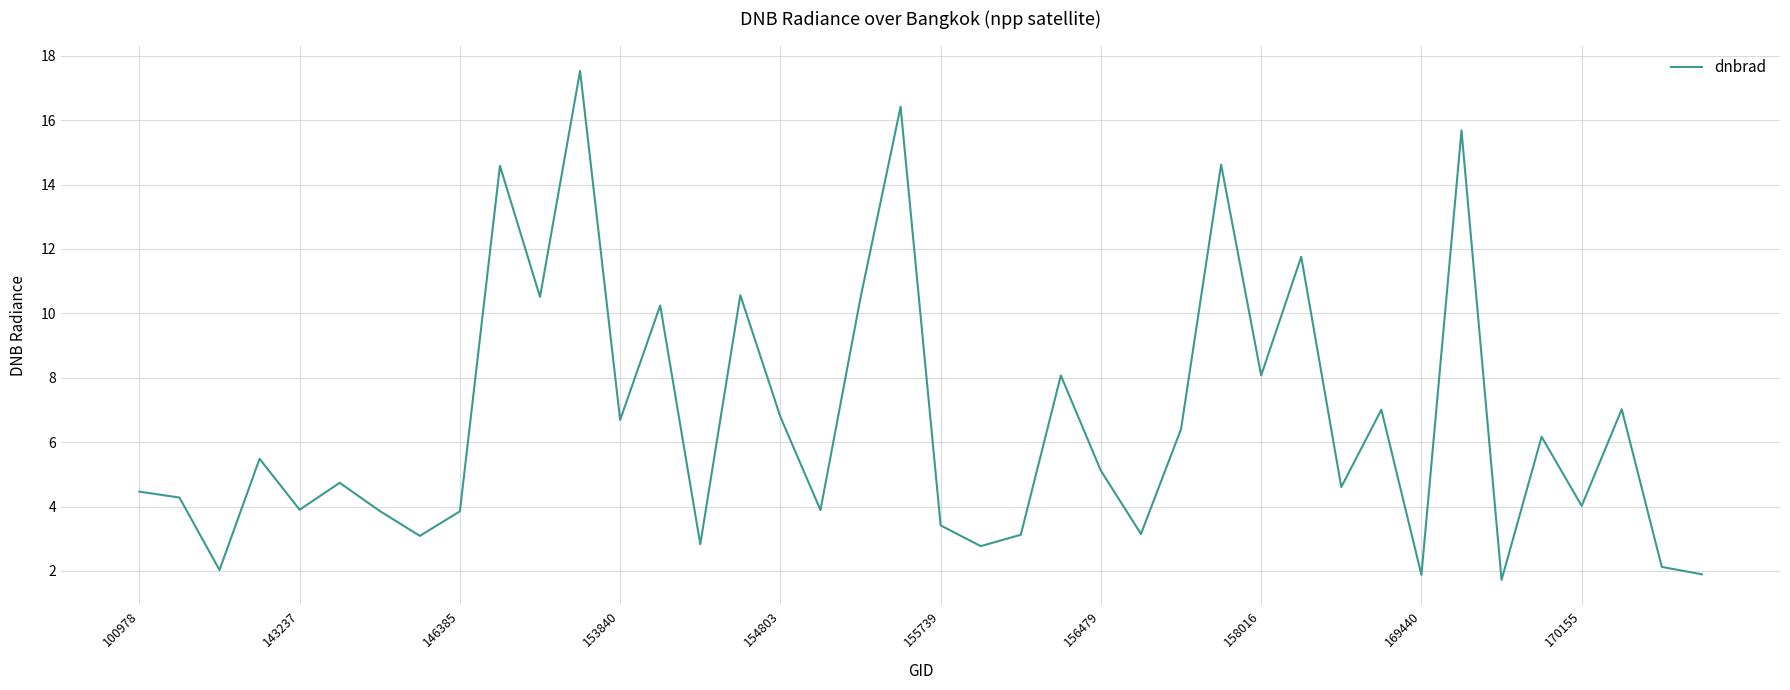

What is the sum of all values?

264.8